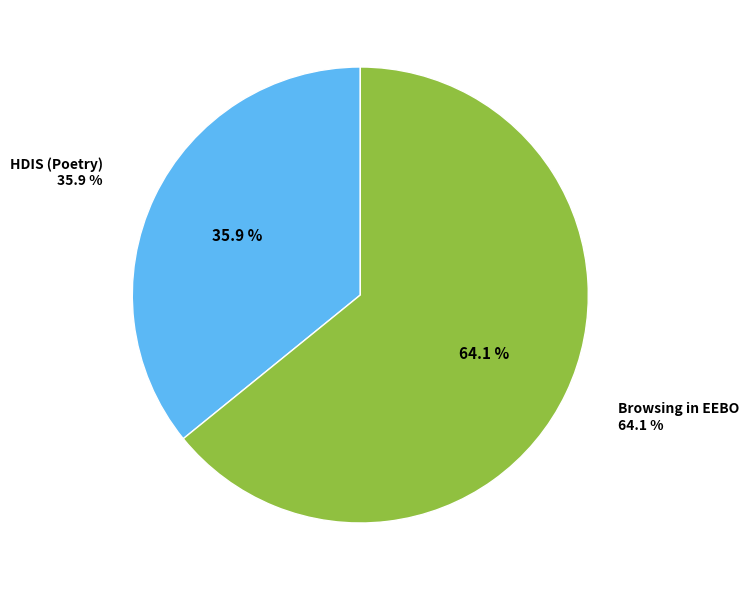

Is it true that HDIS (Poetry) is 45% of the pie?

False